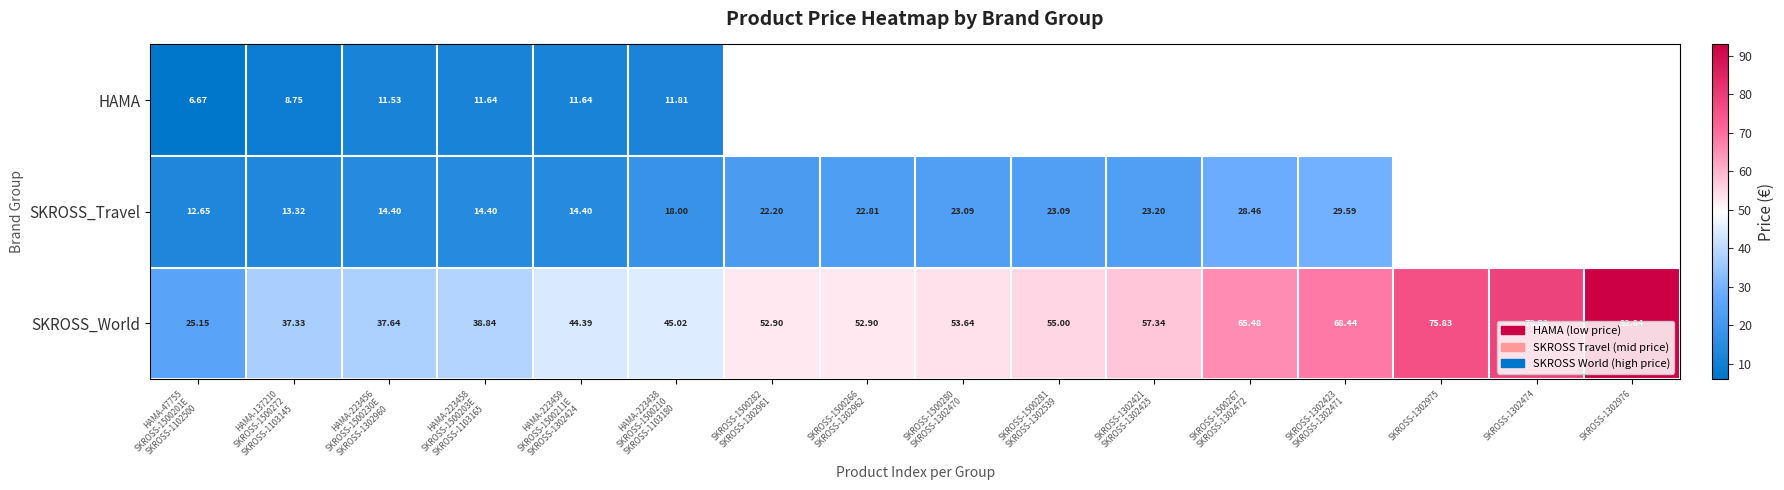

How many data points in SKROSS_World are above 53?

8